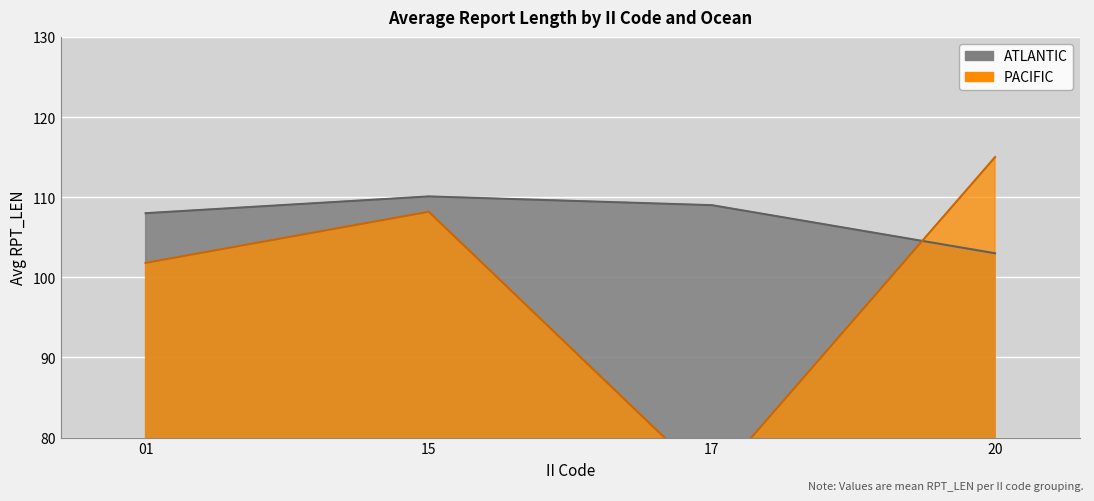

What is the difference between the second highest and minimum values in the PACIFIC series?

56